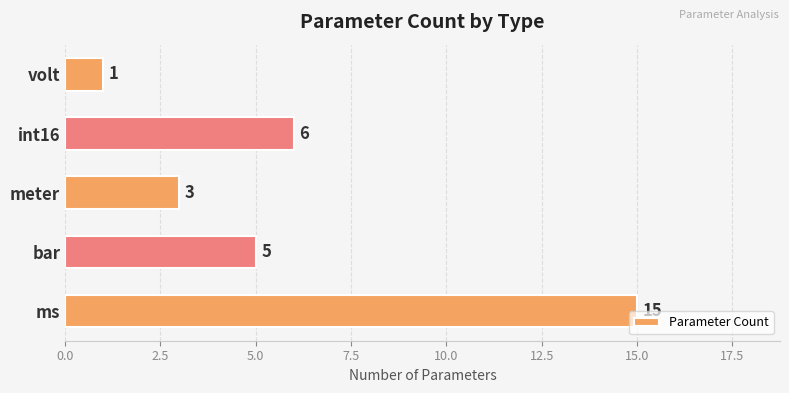

What is the maximum value shown in the chart?

15